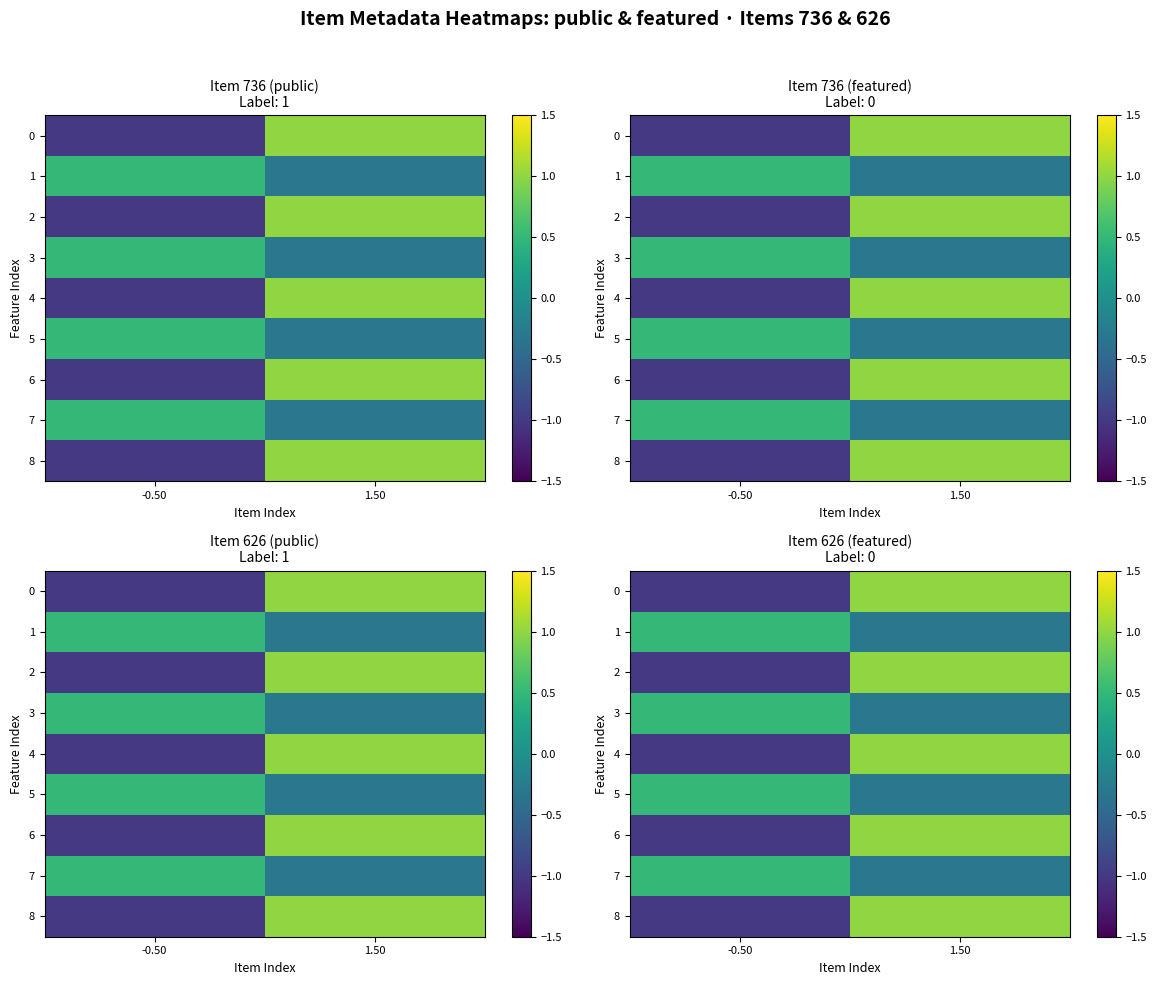

What is the smallest value displayed?

-1.0